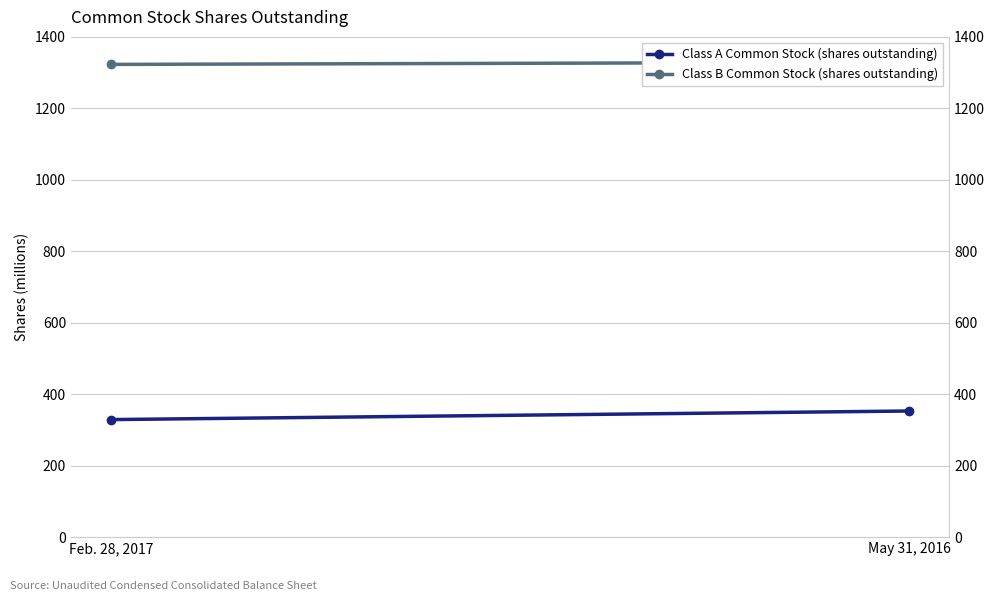

What are all the series names shown in the legend?

Class A Common Stock (shares outstanding), Class B Common Stock (shares outstanding)